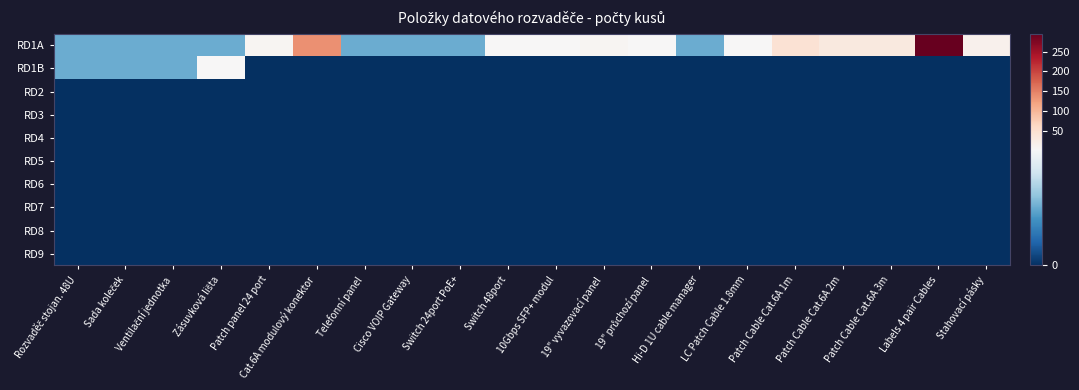

Which series has the largest range (max minus min)?

RD1A